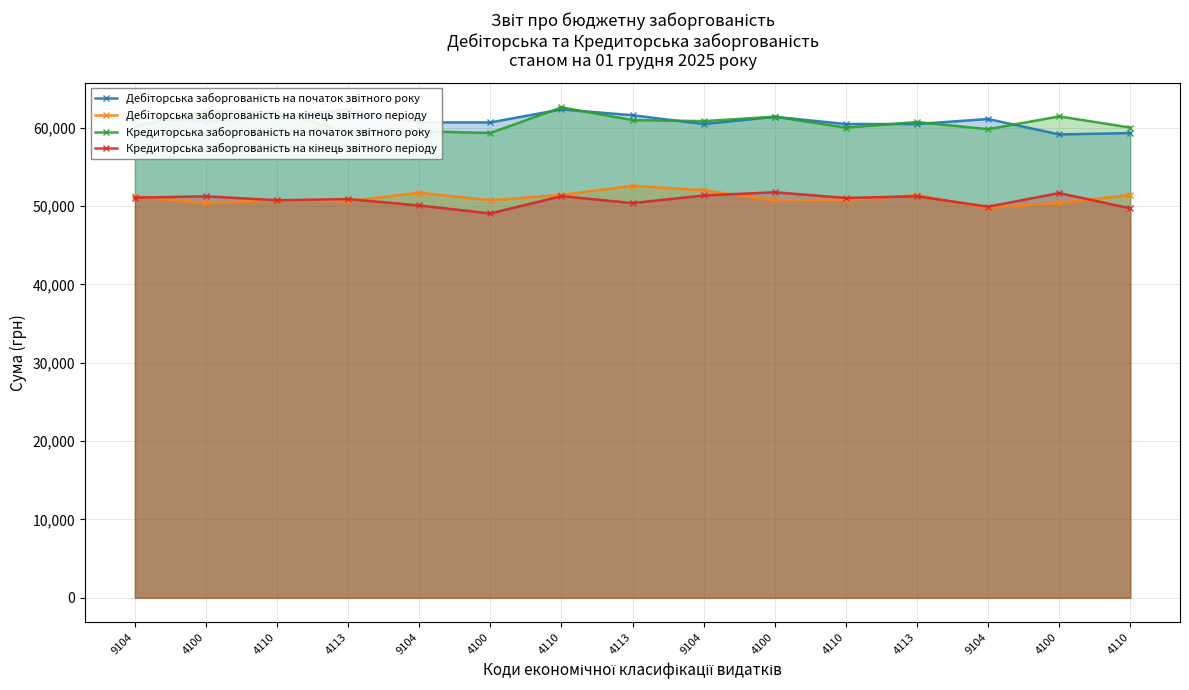

Is the value of Кредиторська заборгованість на кінець звітного періоду at 4100 greater than the value of Дебіторська заборгованість на початок звітного року at 4113?

No